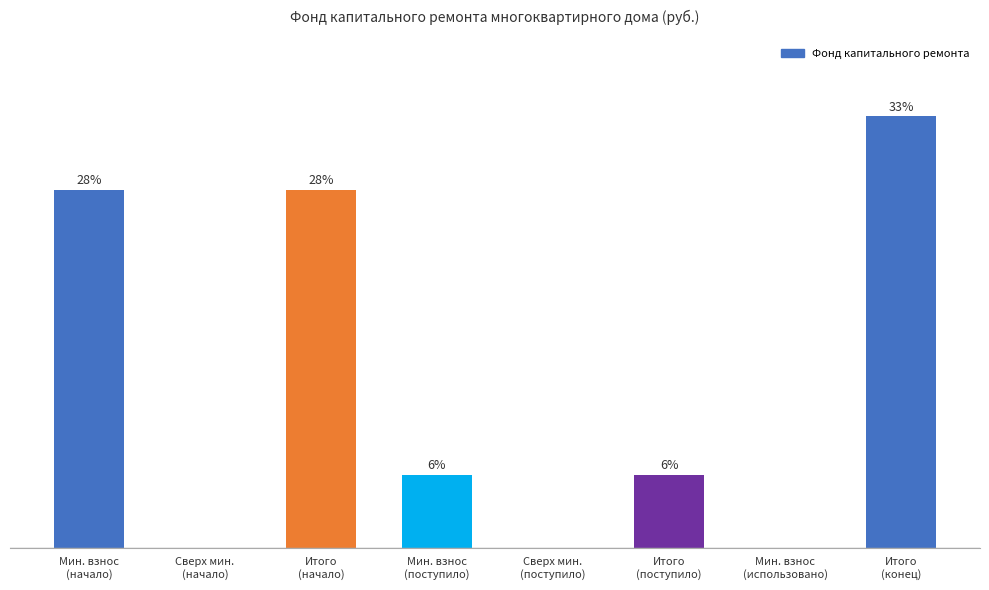

Is it true that the value at Мин. взнос
(начало) is 430.4?

False